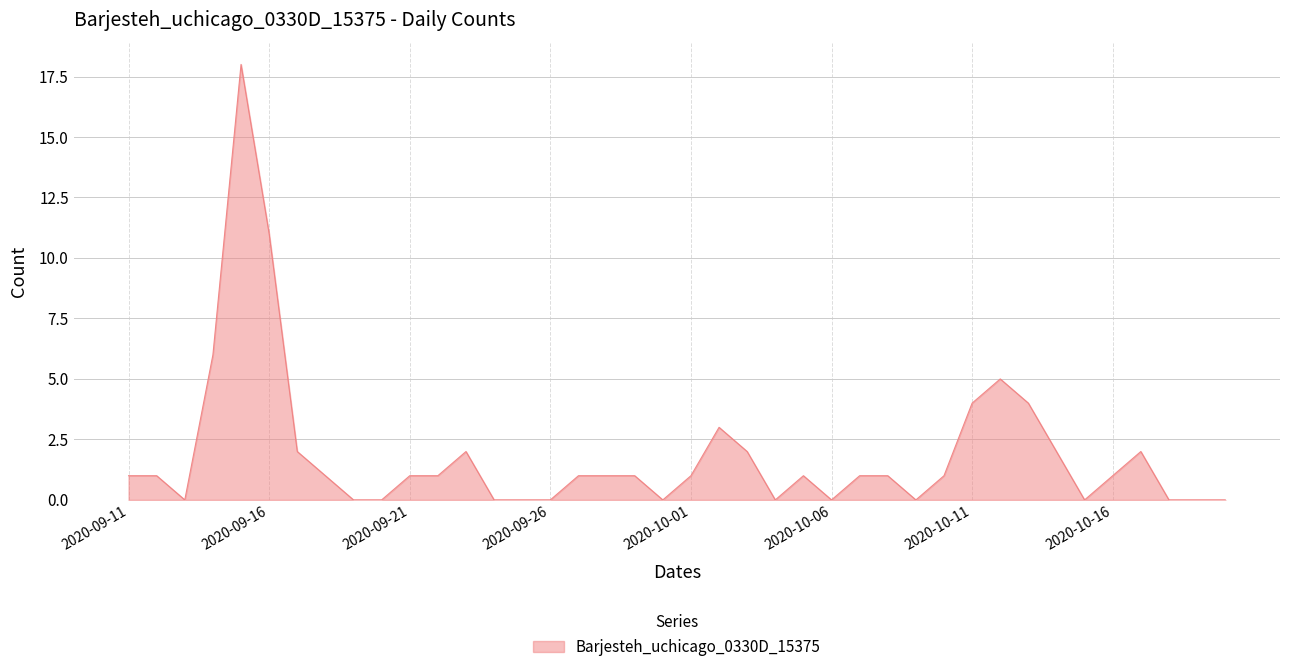

What is the maximum value shown in the chart?

18